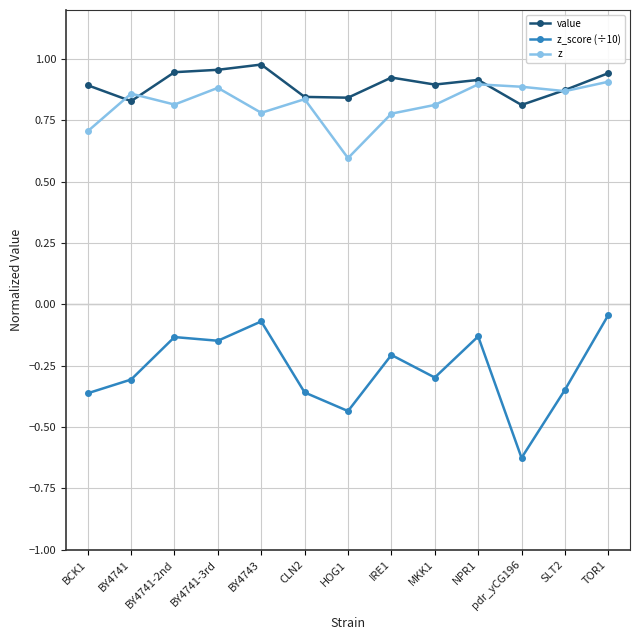

What is the difference between the second highest and second lowest values in the z series?

0.2